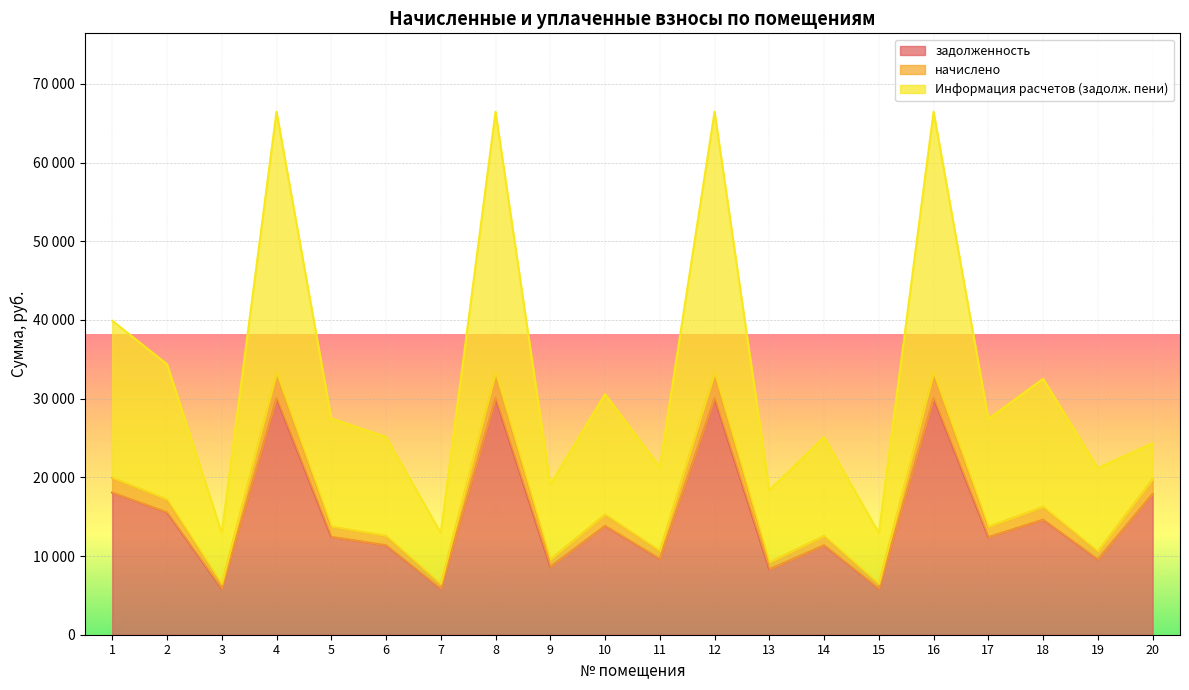

What is the sum of the начислено values at 1 and 6?

32512.7